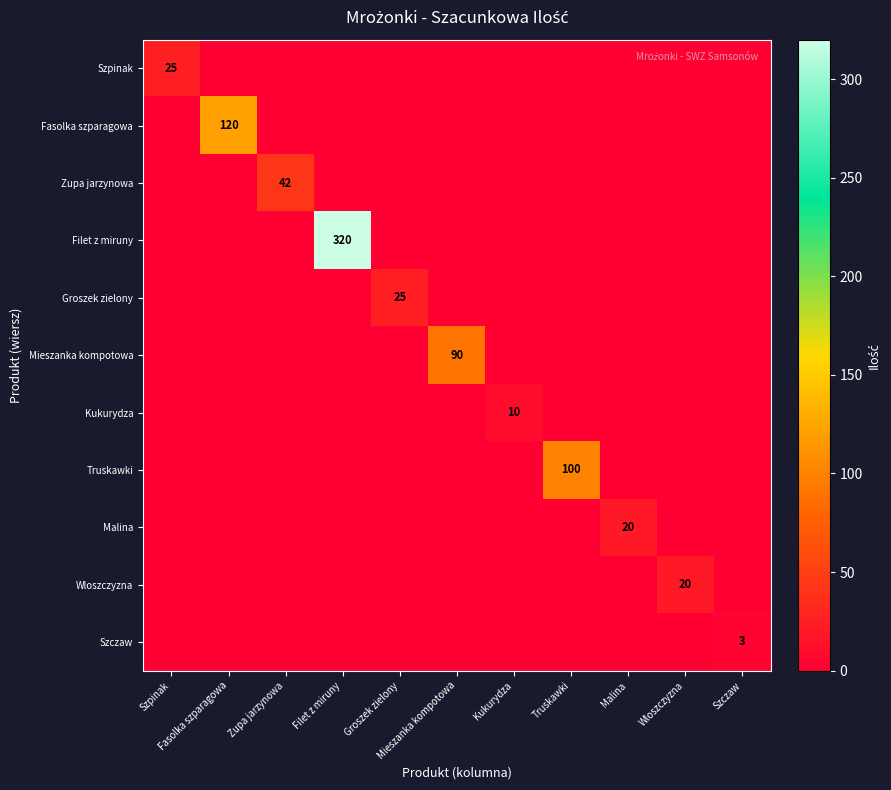

What is the total value across all series at Fasolka szparagowa?

120